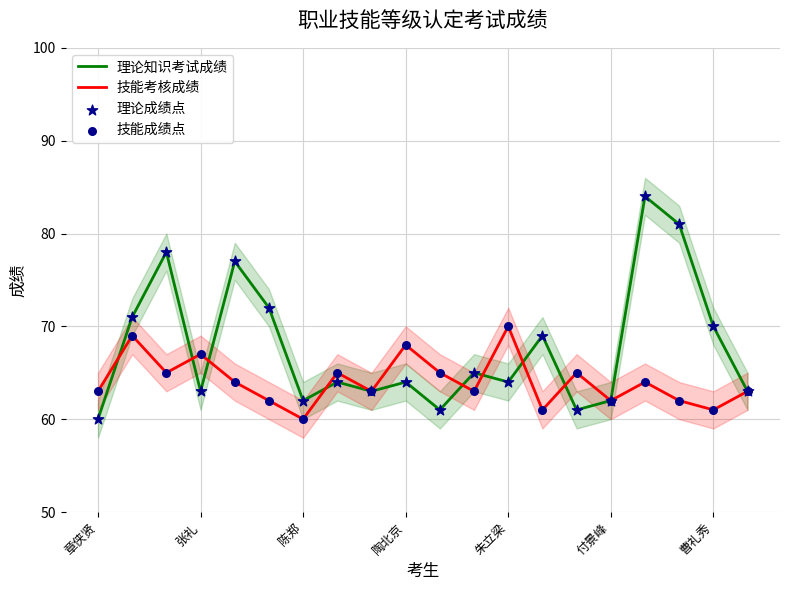

At how many categories does at least one series exceed 64?

15